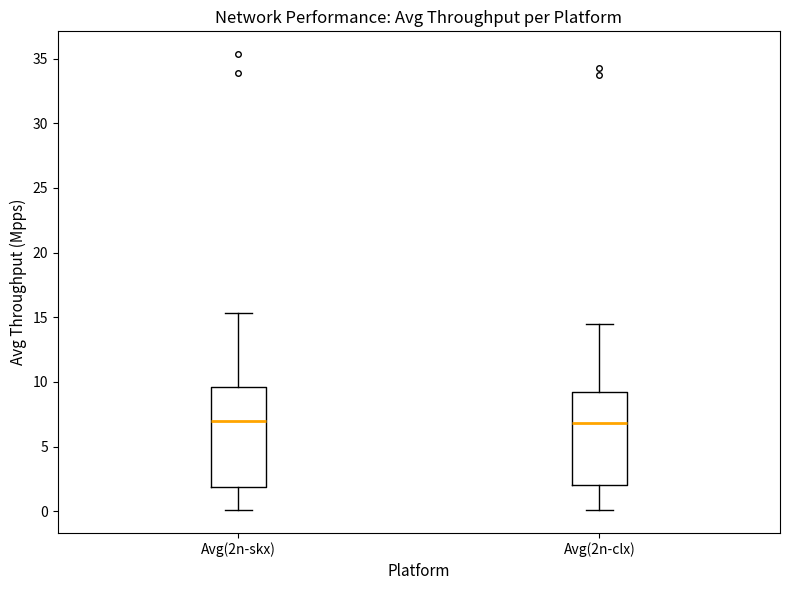

Which box is the tallest, from its lower edge to its upper edge?

Avg(2n-skx)